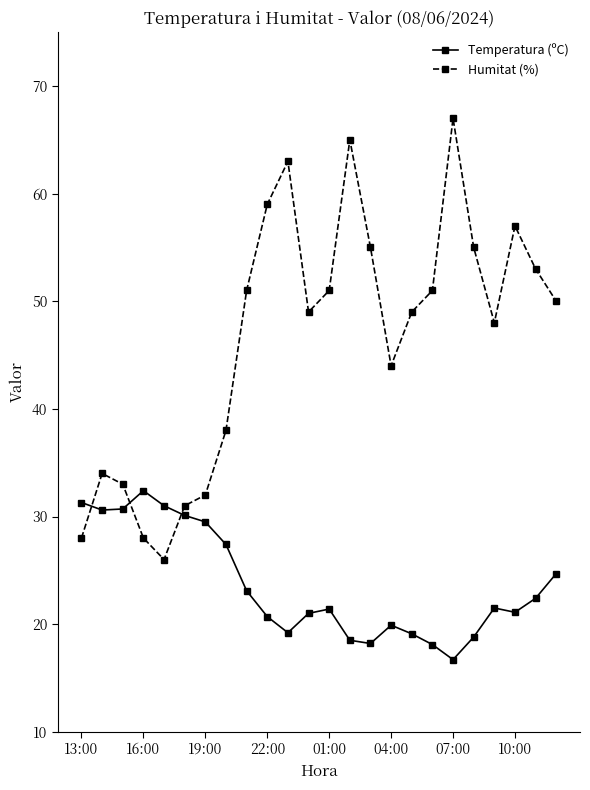

What is the value of the Temperatura (ºC) point at the 20th from the left?

18.8